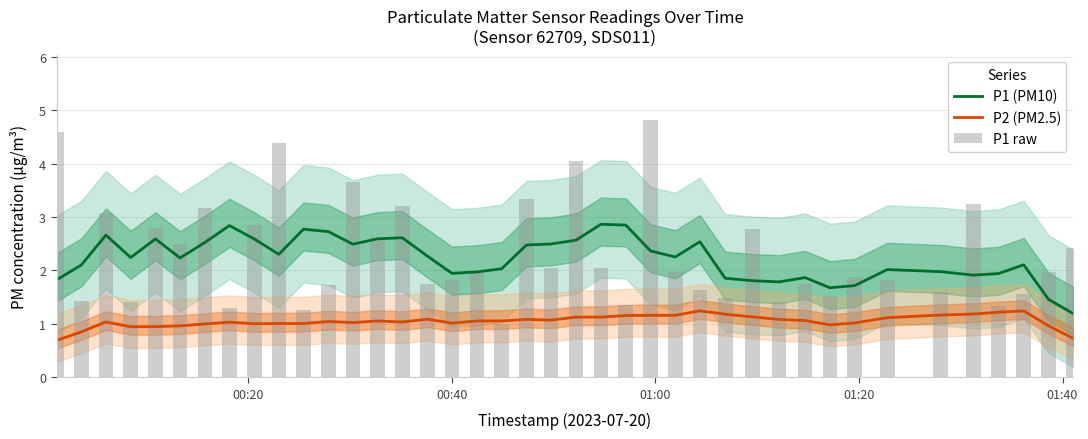

Which series has the largest range (max minus min)?

P1 raw